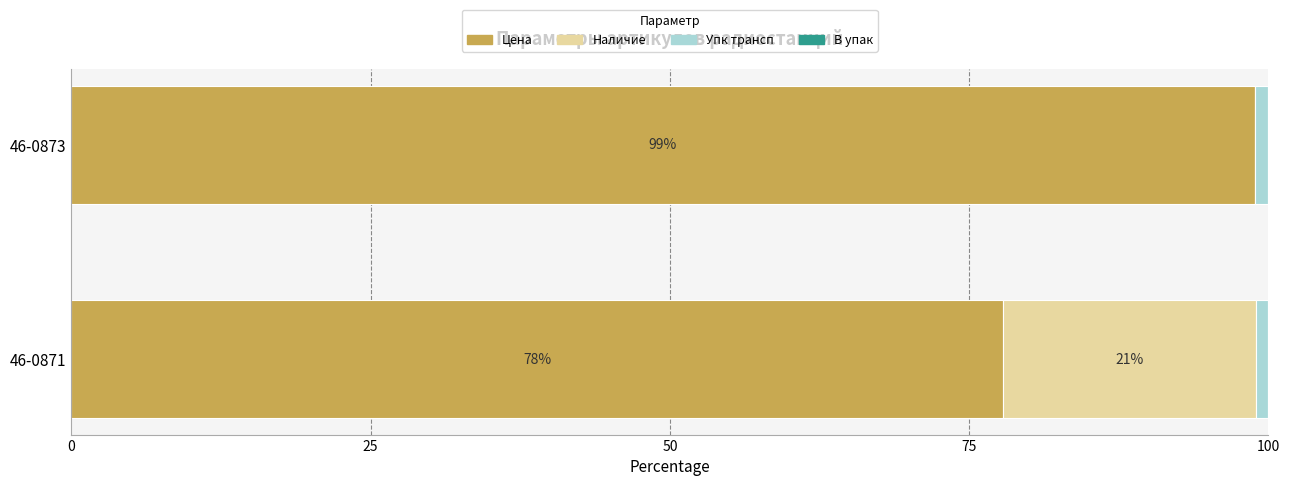

Which category has the highest value in the Цена series?

46-0873